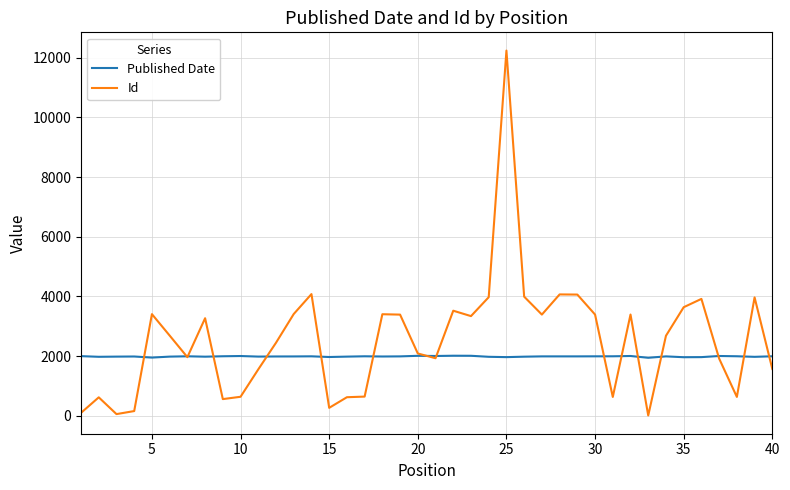

Which series has the largest total across all categories?

Id